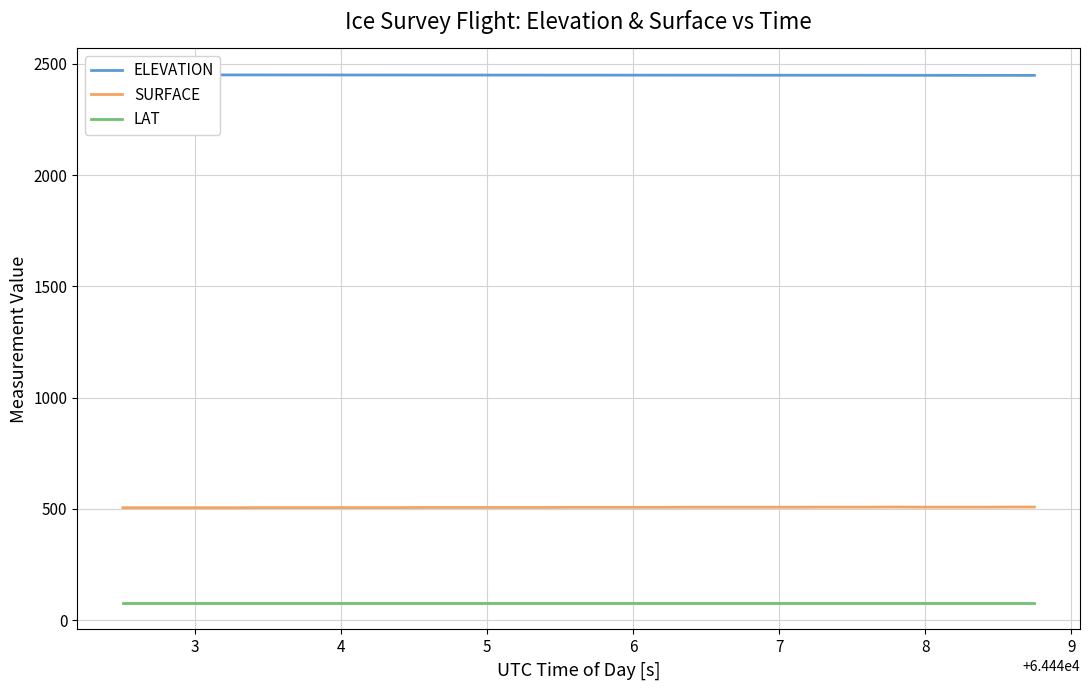

How many values in the SURFACE series are below 507?

19